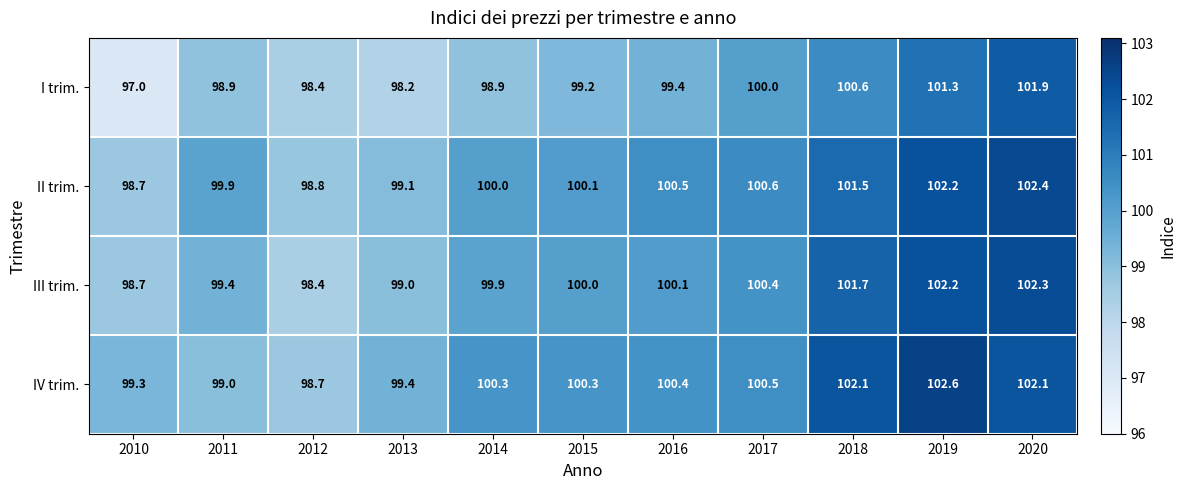

What is the smallest value displayed?

97.0